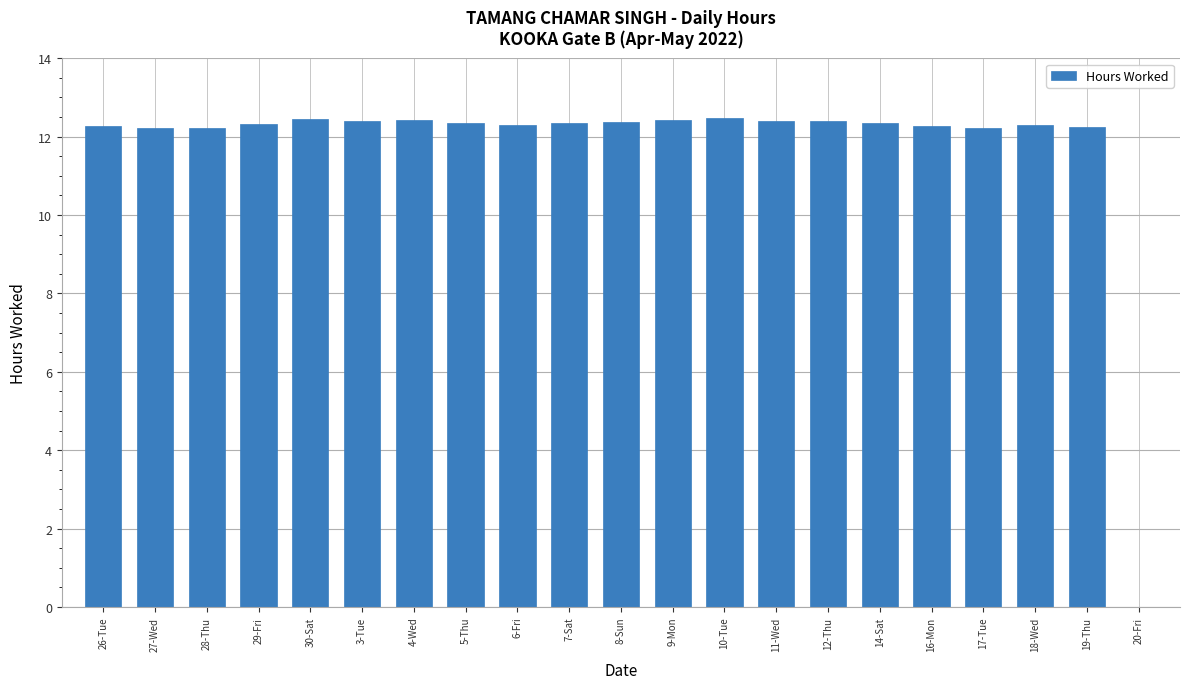

How many positive values are there?

20